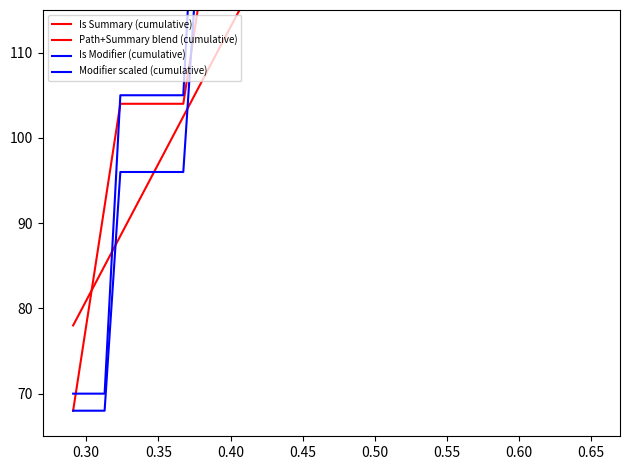

How many categories are shown in the chart?

33